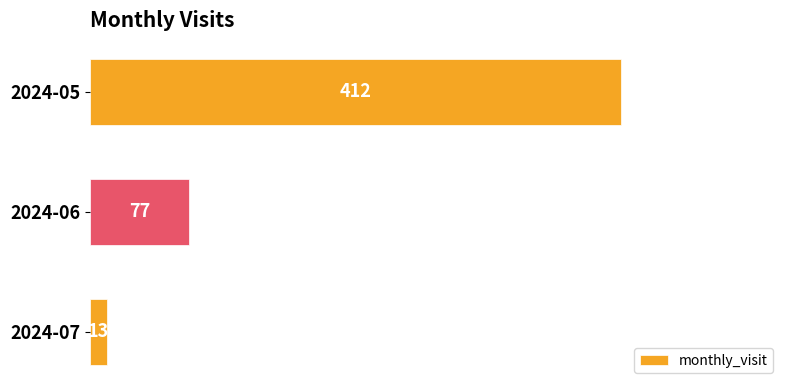

Rank the categories by value from highest to lowest.

2024-05, 2024-06, 2024-07